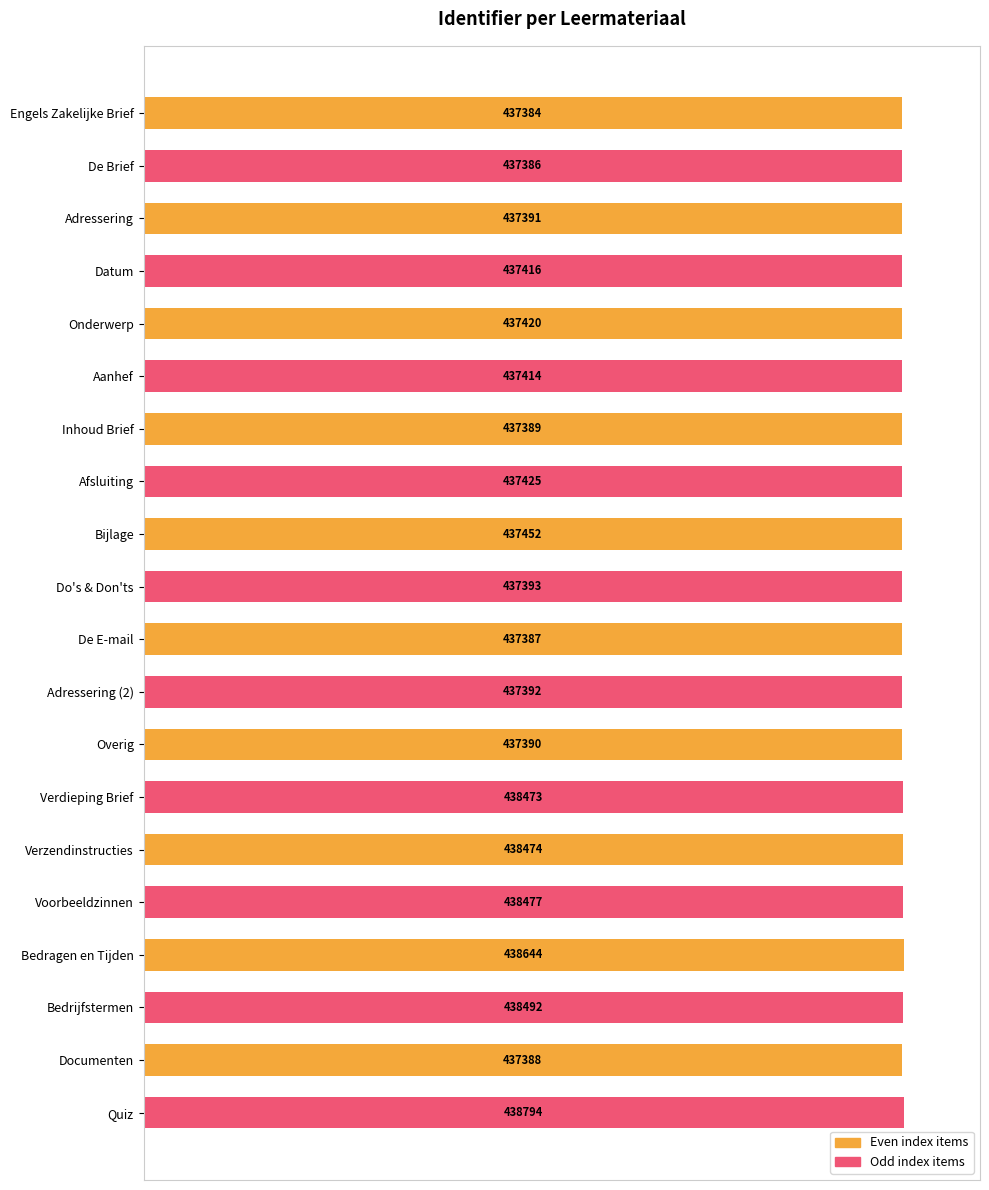

How many bars are there in total?

20